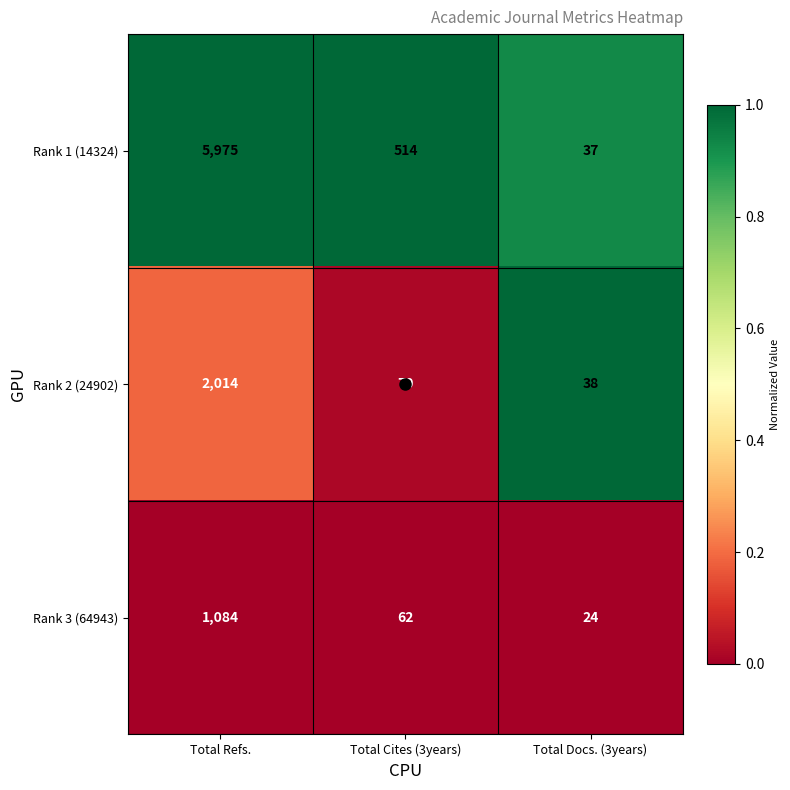

List the series in order of their overall mean, highest first.

Rank 1 (14324), Rank 2 (24902), Rank 3 (64943)